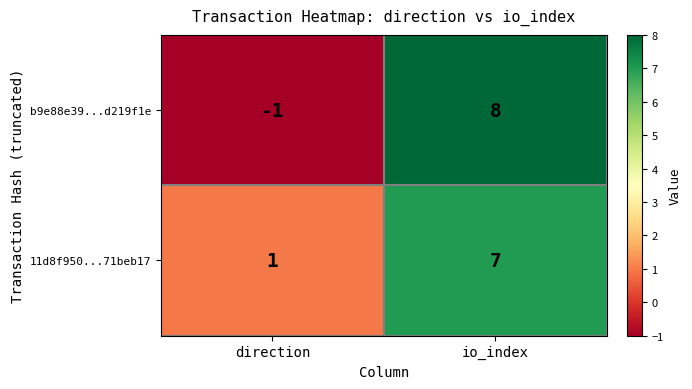

What is the sum of the 11d8f950...71beb17 values at io_index and direction?

8